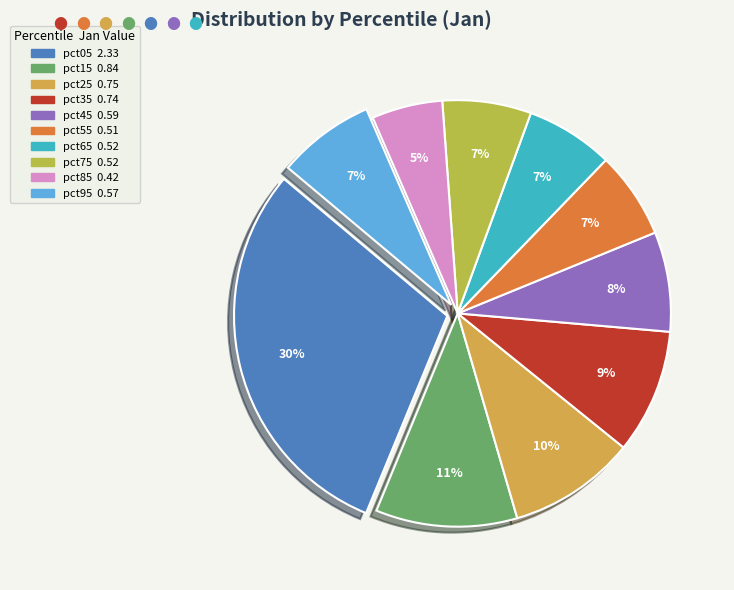

True or false: pct25 accounts for 1% of the total.

False